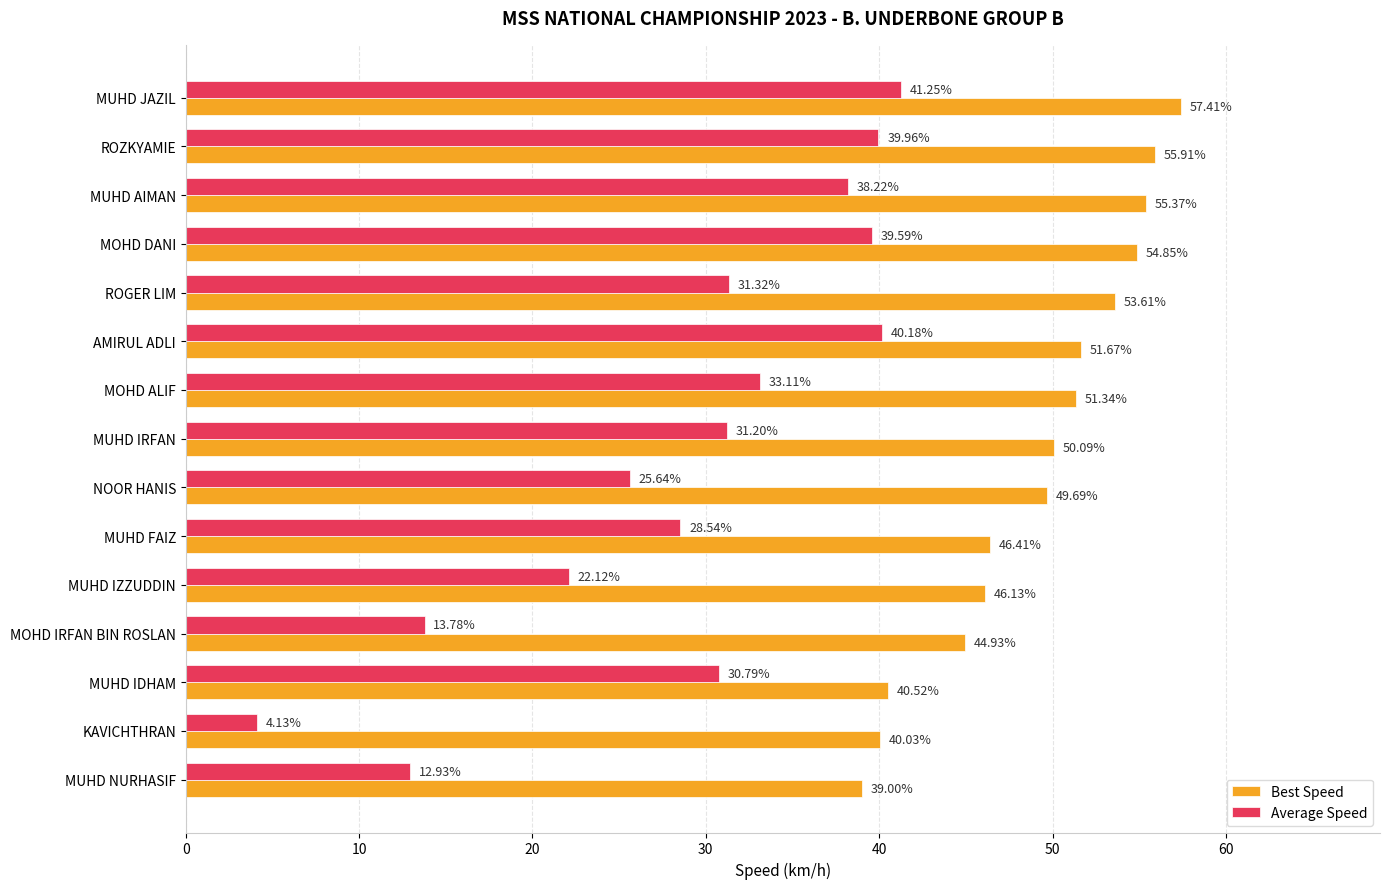

Count the number of categories in the chart.

15